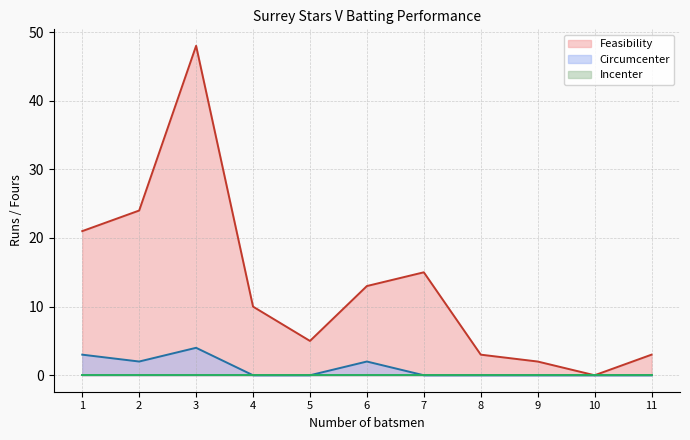

True or false: Circumcenter and Feasibility cross at least once.

False